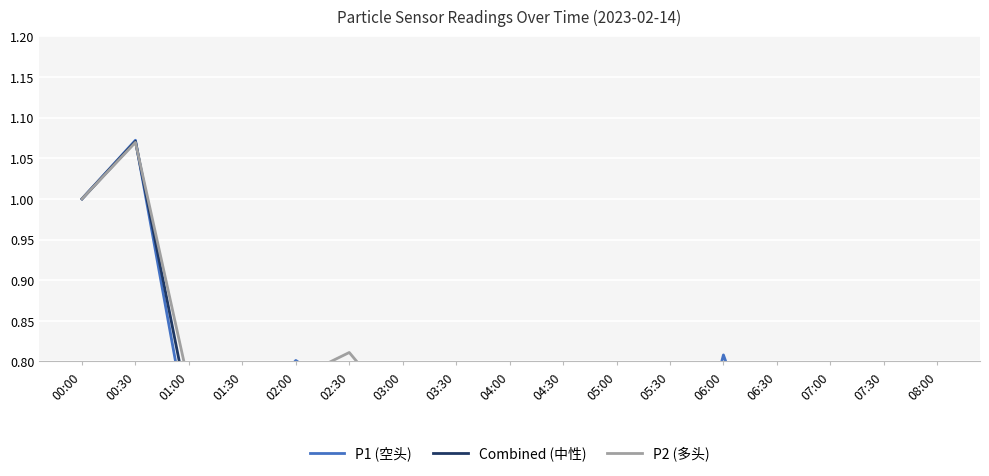

What is the smallest value displayed?

0.6